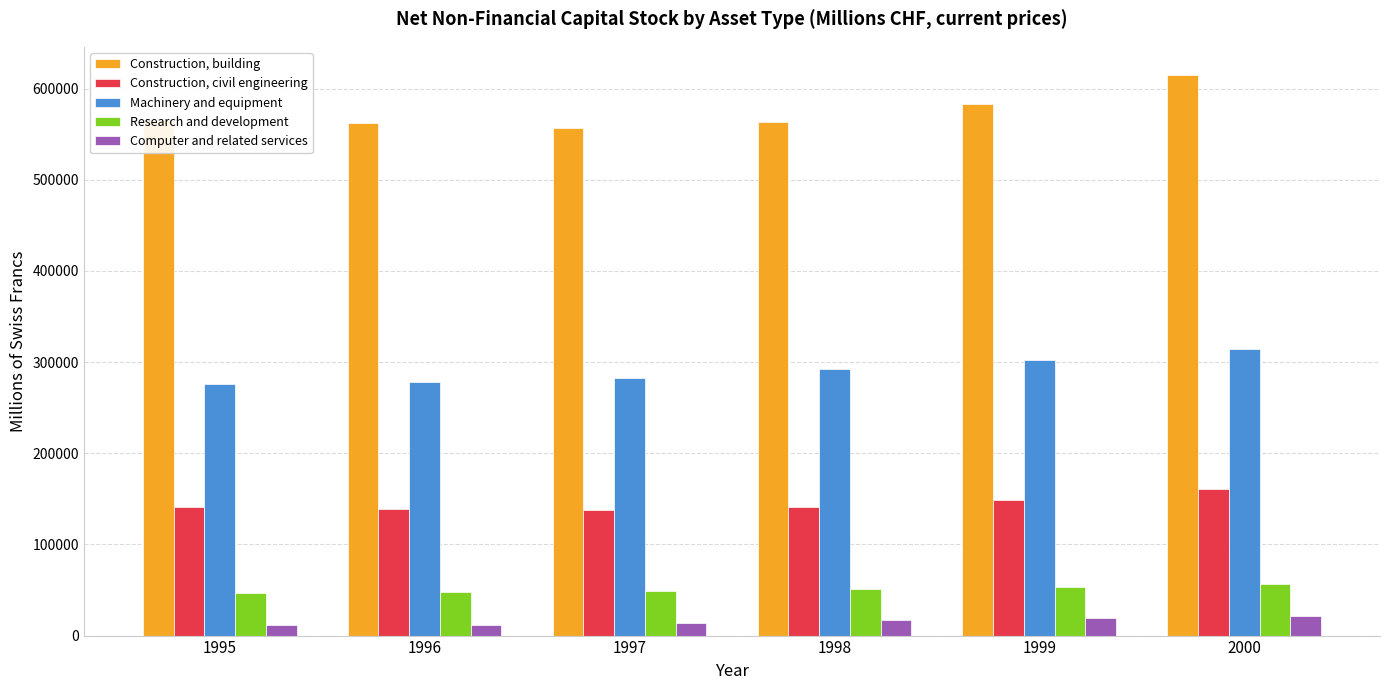

At 1997, list the series in order from largest to smallest.

Construction, building, Machinery and equipment, Construction, civil engineering, Research and development, Computer and related services